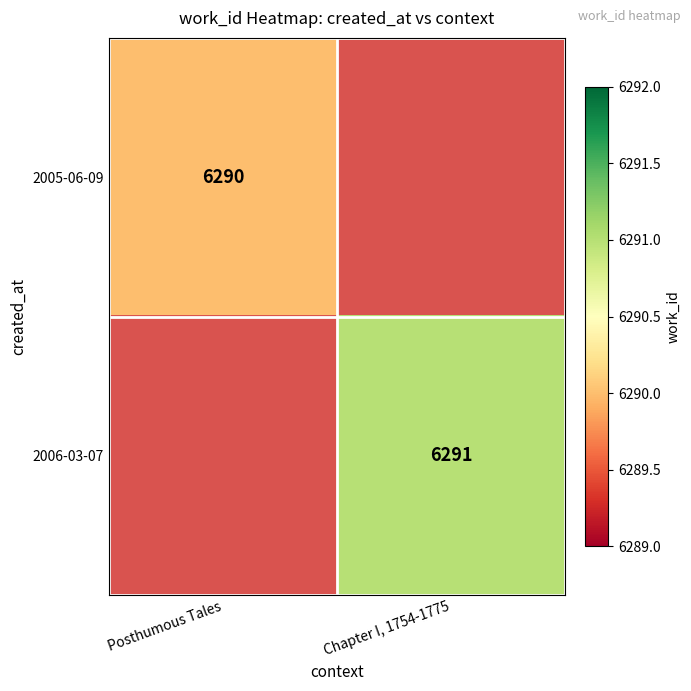

True or false: 2006-03-07 has a value of 6291 at Chapter I, 1754-1775.

True